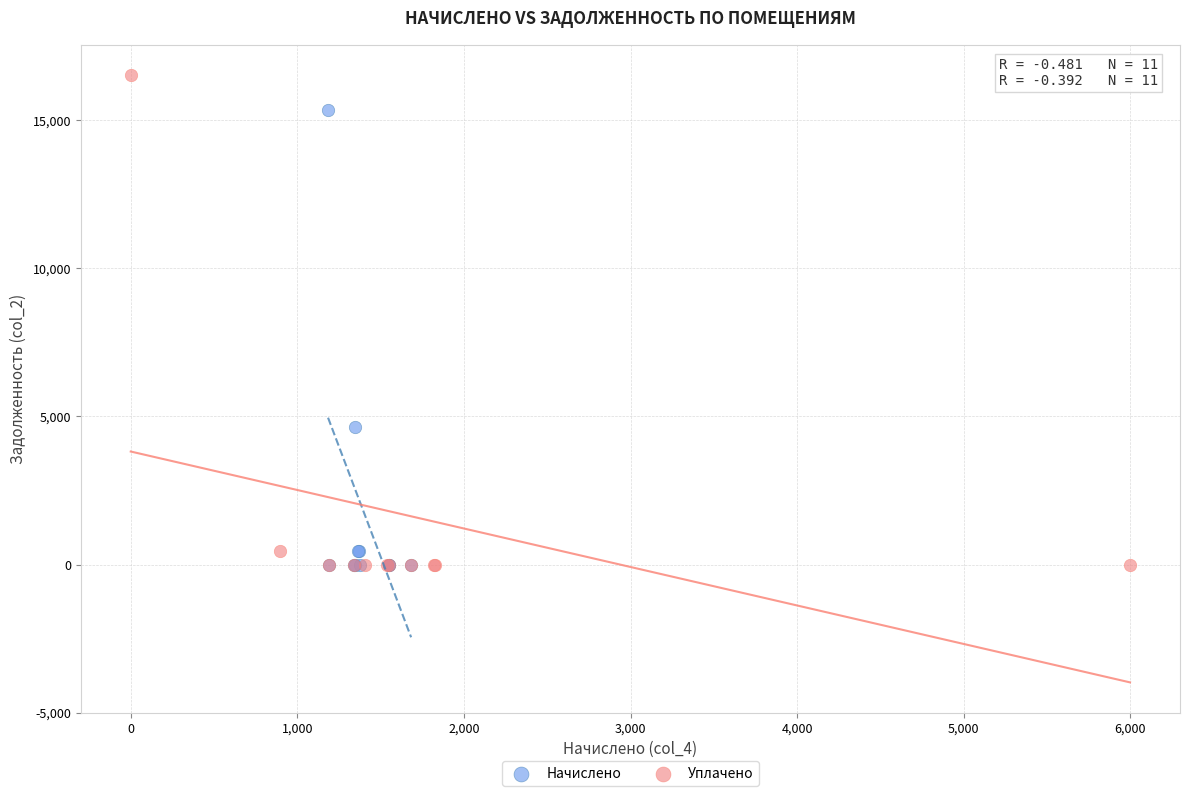

Which series has the largest Y range (max minus min)?

Уплачено